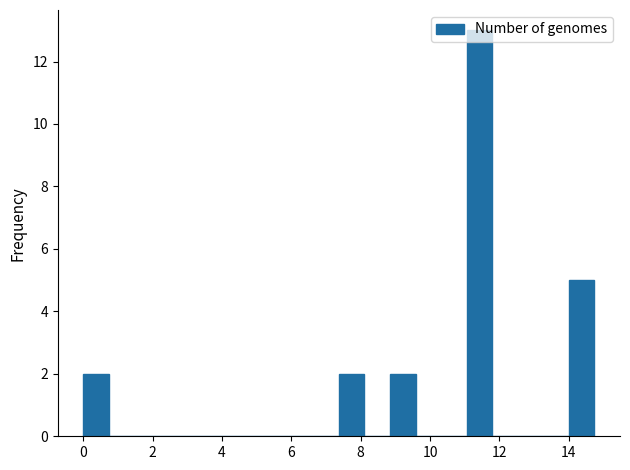

Read against the x-axis, roughly where is the centre of the tallest bar?

11.4